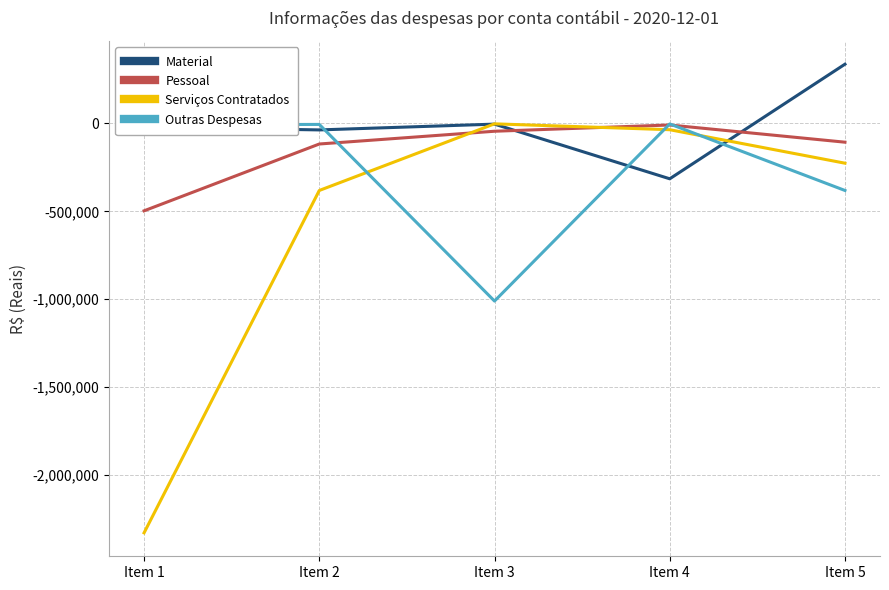

What value does the Serviços Contratados series have at Item 4?

-36227.0